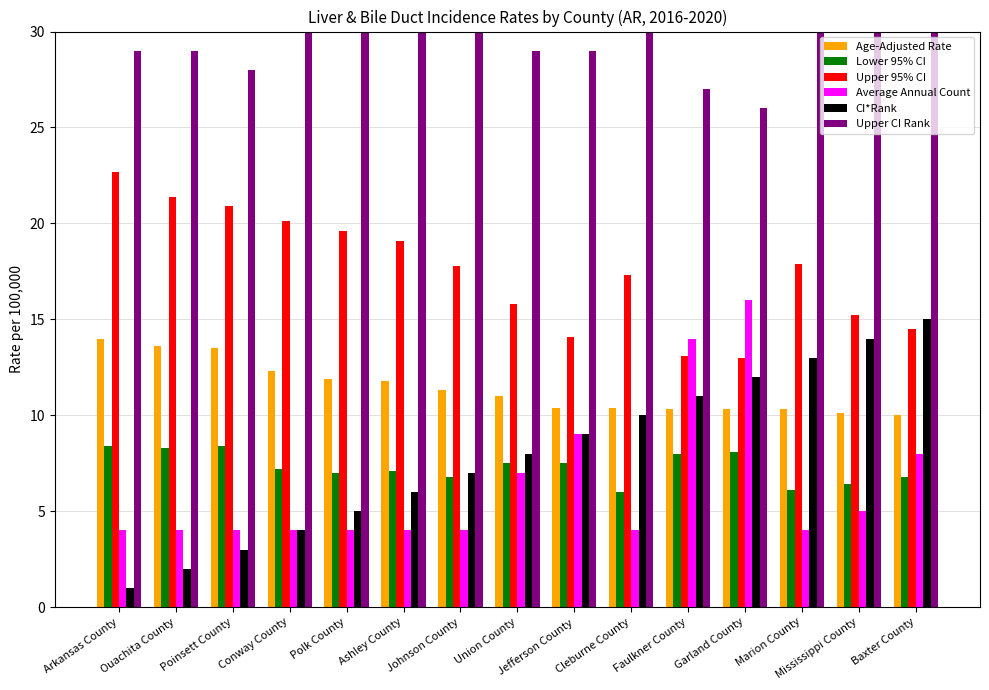

Where is Upper CI Rank nearest to the value 28?

Poinsett County